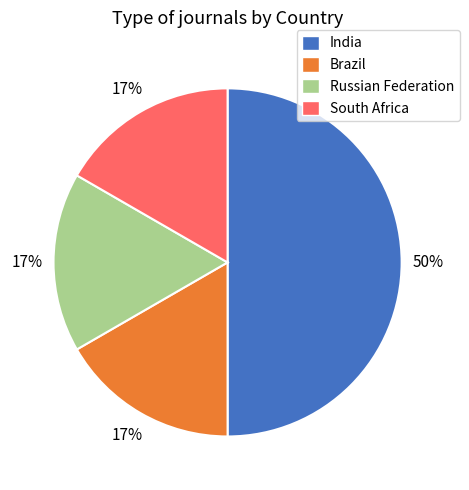

Count the number of slices in the pie.

4